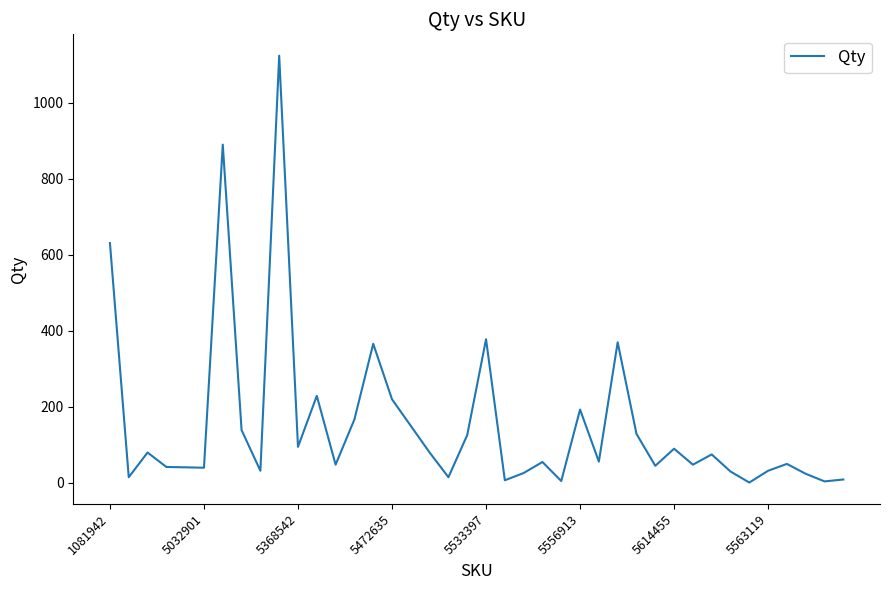

Does the chart have visible grid lines?

No